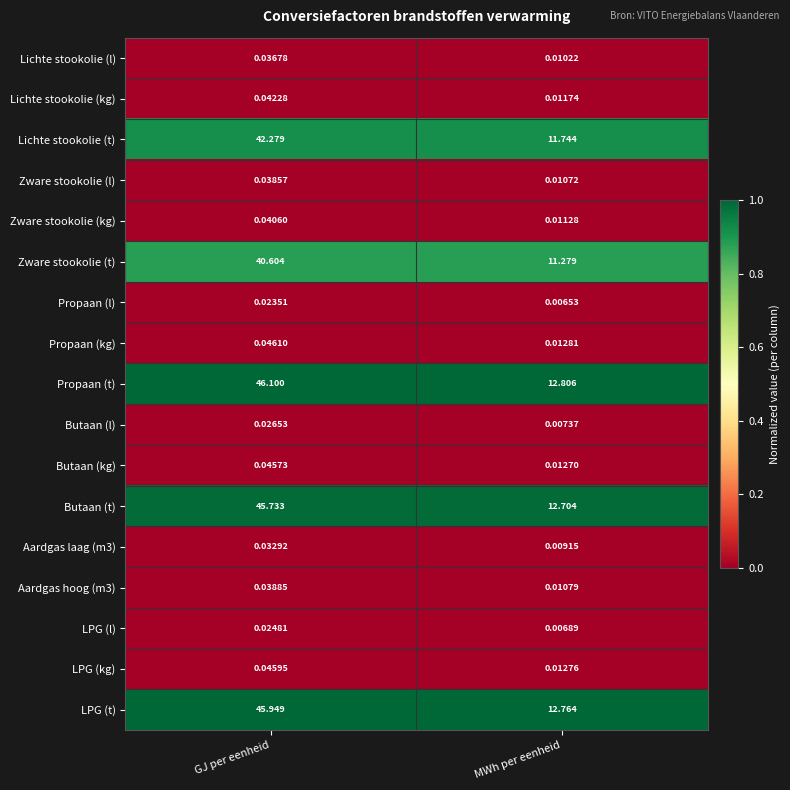

Which series changed the most between GJ per eenheid and MWh per eenheid?

Propaan (t)